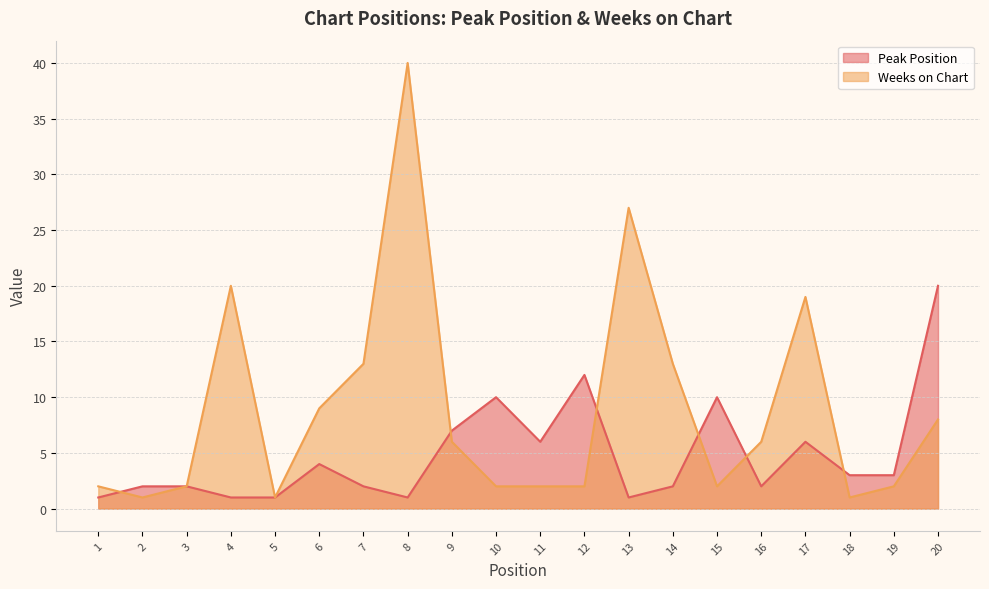

What is the sum of the Peak Position values at 2 and 17?

8